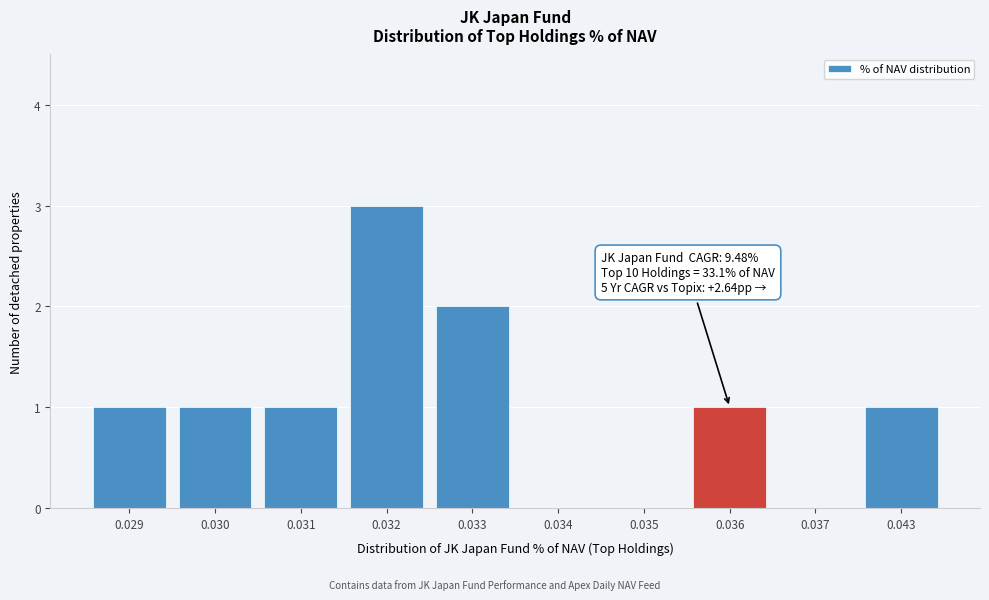

Reading left to right, list all the values displayed in this chart.

0.029=1	0.030=1	0.031=1	0.032=3	0.033=2	0.034=0	0.035=0	0.036=1	0.037=0	0.043=1